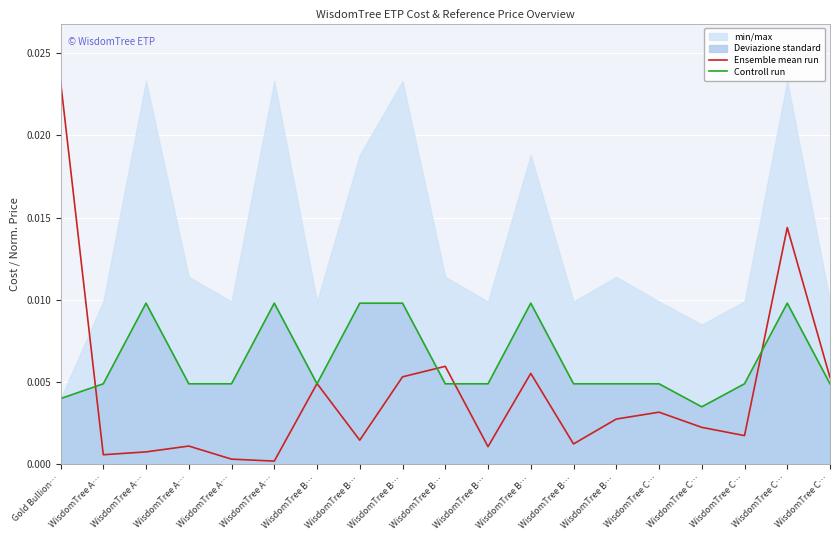

What is the label of the 6th point from the left?

WisdomTree A…